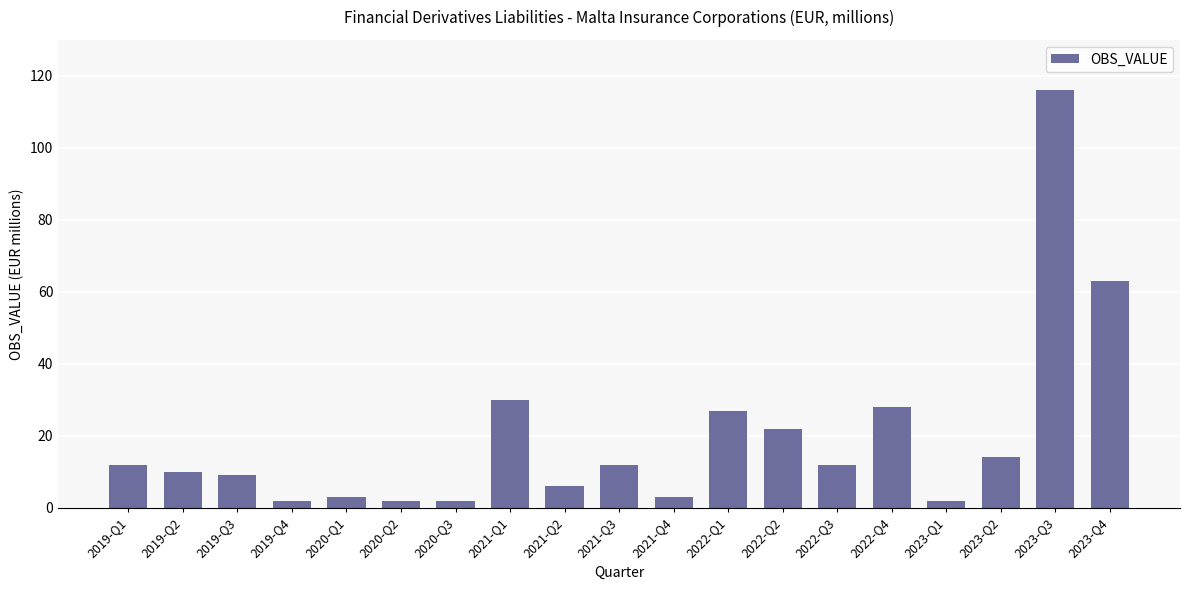

True or false: the data shows 183 at 2023-Q3.

False